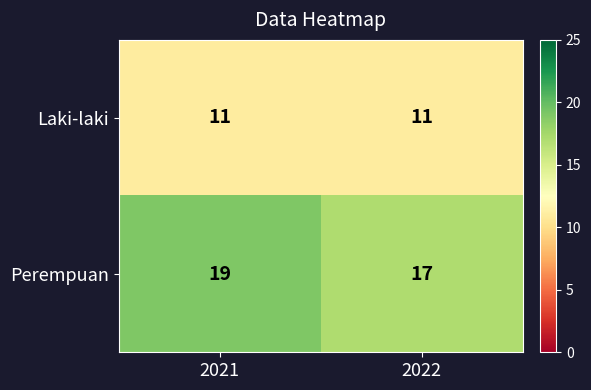

At which category does the chart reach its peak across all series?

2021